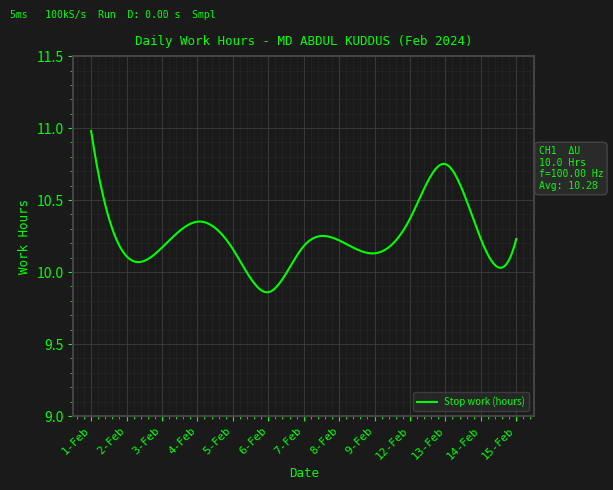

Rank the categories by value from lowest to highest.

6-Feb, 2-Feb, 9-Feb, 5-Feb, 3-Feb, 7-Feb, 8-Feb, 14-Feb, 15-Feb, 4-Feb, 12-Feb, 13-Feb, 1-Feb